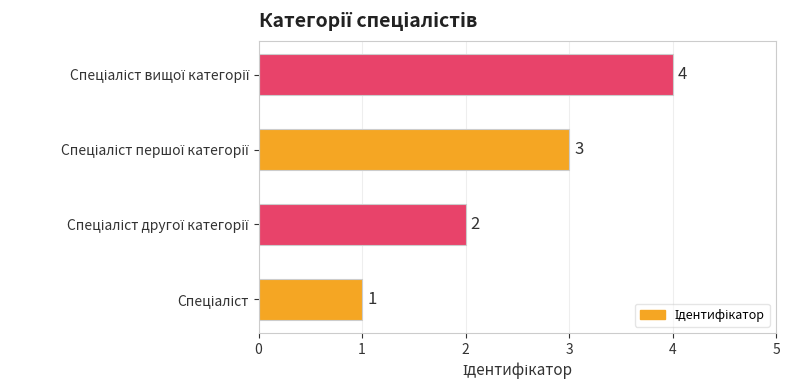

What is the difference between the maximum and minimum values?

3